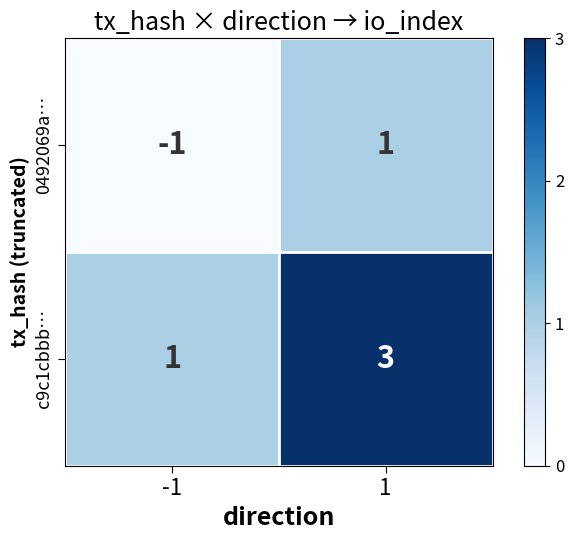

The 0492069a… series shows 2 at 1. True or false?

False